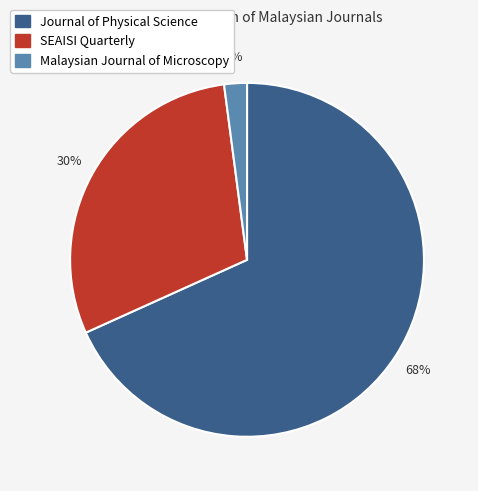

What is the smallest slice in the pie chart?

Malaysian Journal of Microscopy